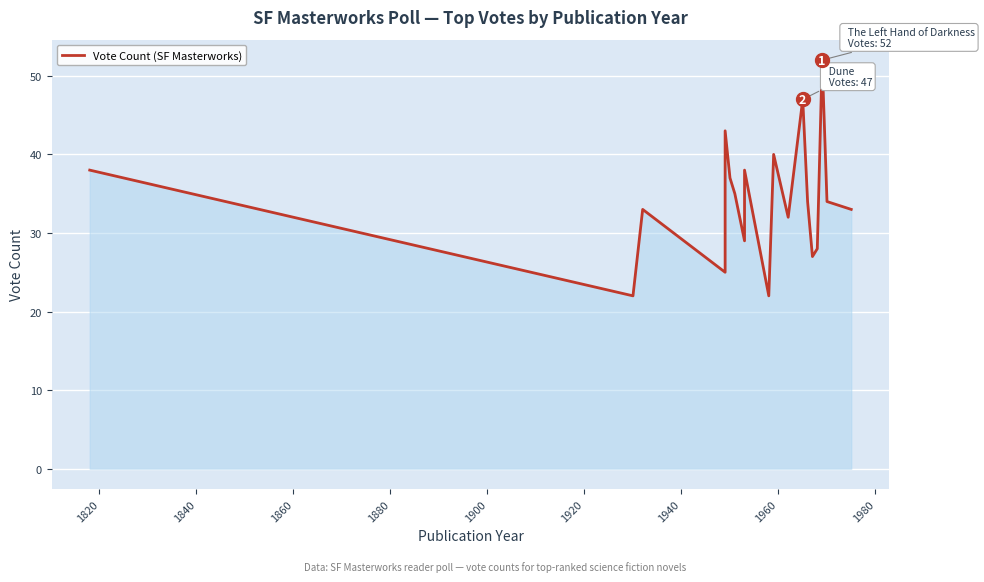

How many values are below 34?

10